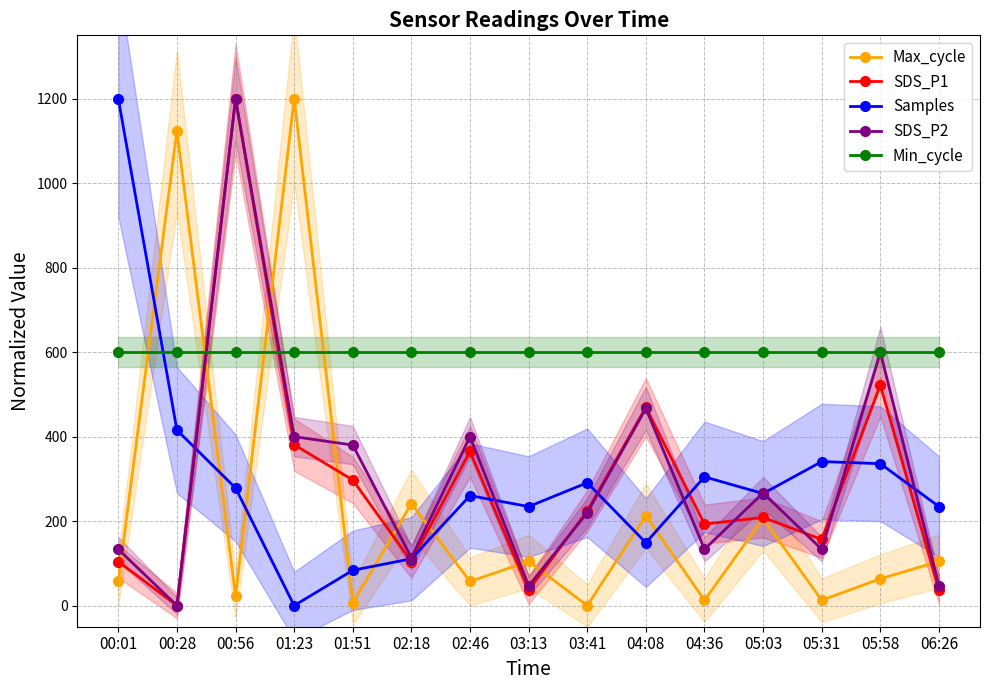

Reading left to right, extract all data points from this chart.

Max_cycle: 57.1	1123.8	22.2	1200.0	6.3	241.3	57.1	104.8	0.0	212.7	12.7	206.3	12.7	63.5	104.8
SDS_P1: 104.3	0.0	1200.0	380.9	297.4	104.3	365.2	36.5	224.3	469.6	193.0	208.7	156.5	521.7	36.5
Samples: 1200.0	415.4	278.4	0.0	83.6	110.8	260.4	234.4	290.9	148.9	304.8	265.2	341.0	336.0	234.4
SDS_P2: 133.3	0.0	1200.0	400.0	380.0	113.3	400.0	46.7	220.0	466.7	133.3	266.7	133.3	600.0	46.7
Min_cycle: 600.0	600.0	600.0	600.0	600.0	600.0	600.0	600.0	600.0	600.0	600.0	600.0	600.0	600.0	600.0